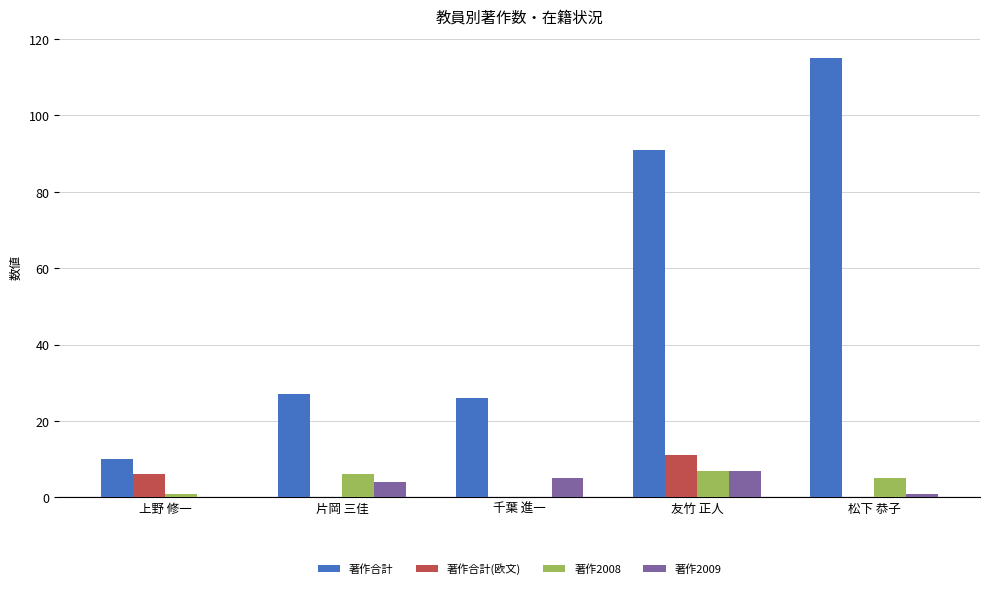

Are the bars grouped side by side (vs. stacked)?

Yes